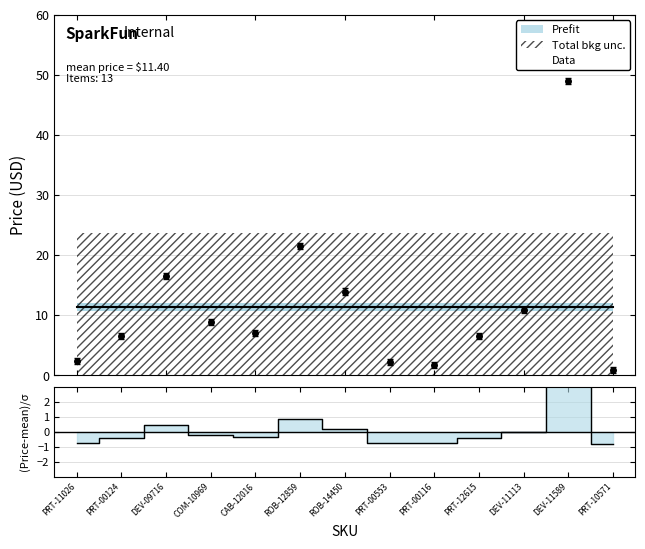

True or false: there are more than 0 points higher than both neighbors.

True